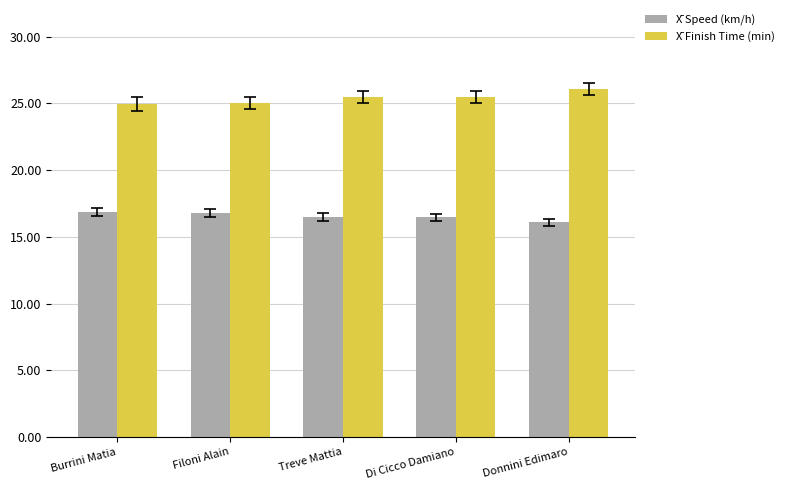

What is the label of the 1st bar from the right?

Donnini Edimaro